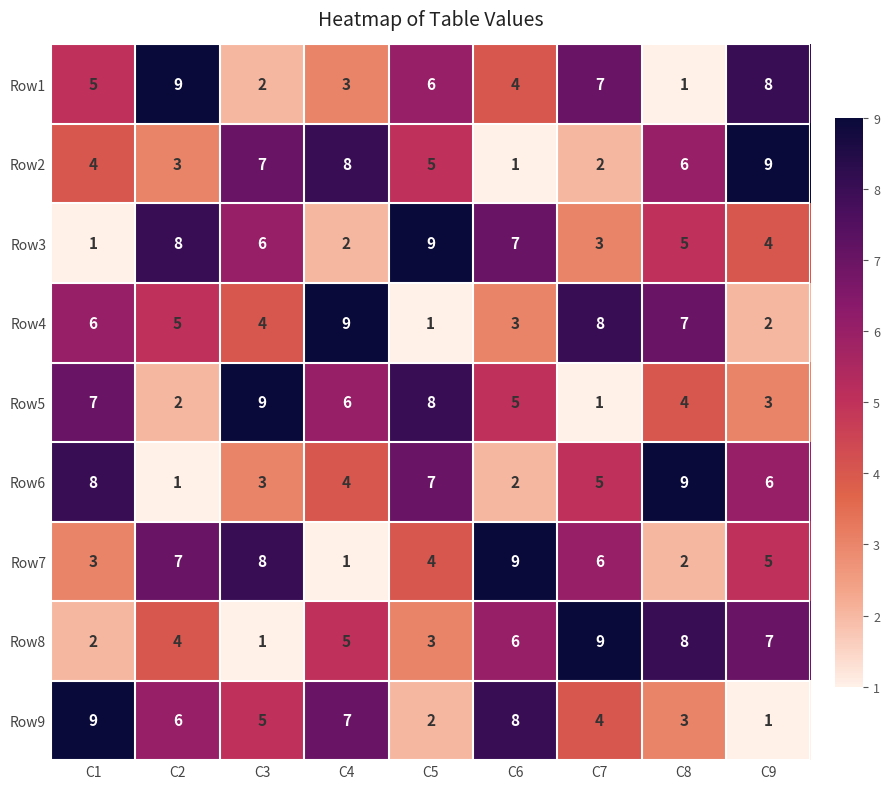

What is the spread (max minus min) of values at C6?

8